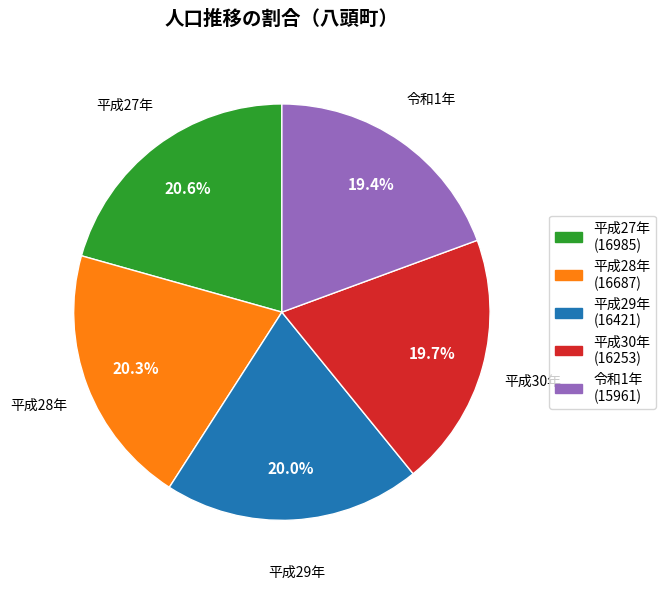

What percentage is the 平成27年 slice, to the nearest percent?

21%